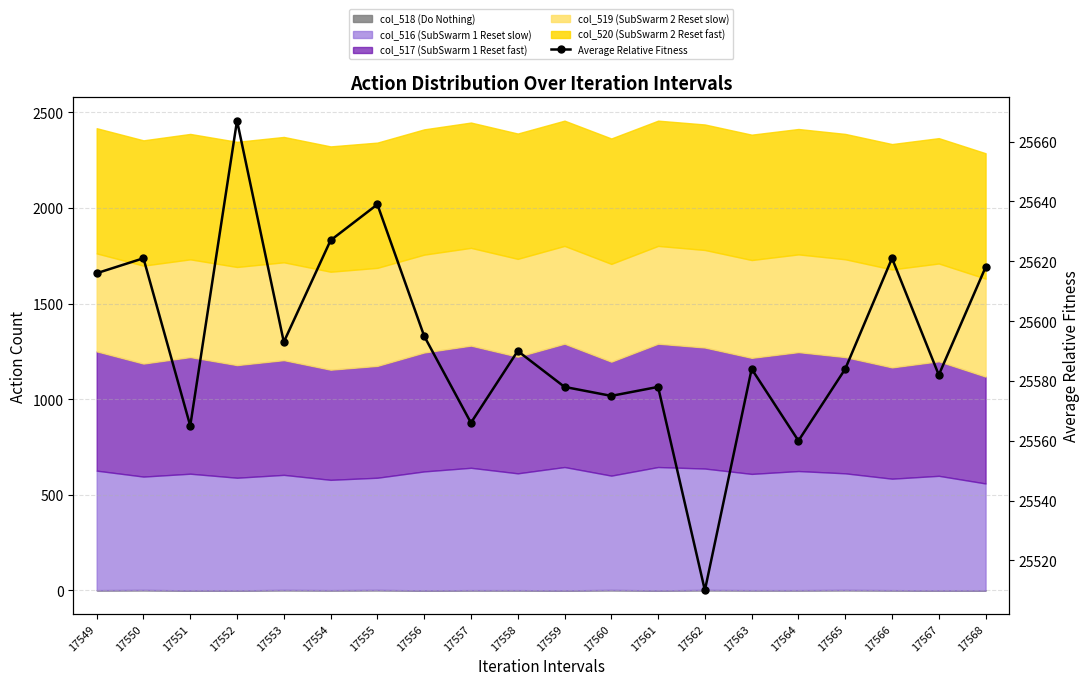

Rank the categories by value from highest to lowest.

17552, 17555, 17554, 17550, 17566, 17568, 17549, 17556, 17553, 17558, 17563, 17565, 17567, 17559, 17561, 17560, 17557, 17551, 17564, 17562